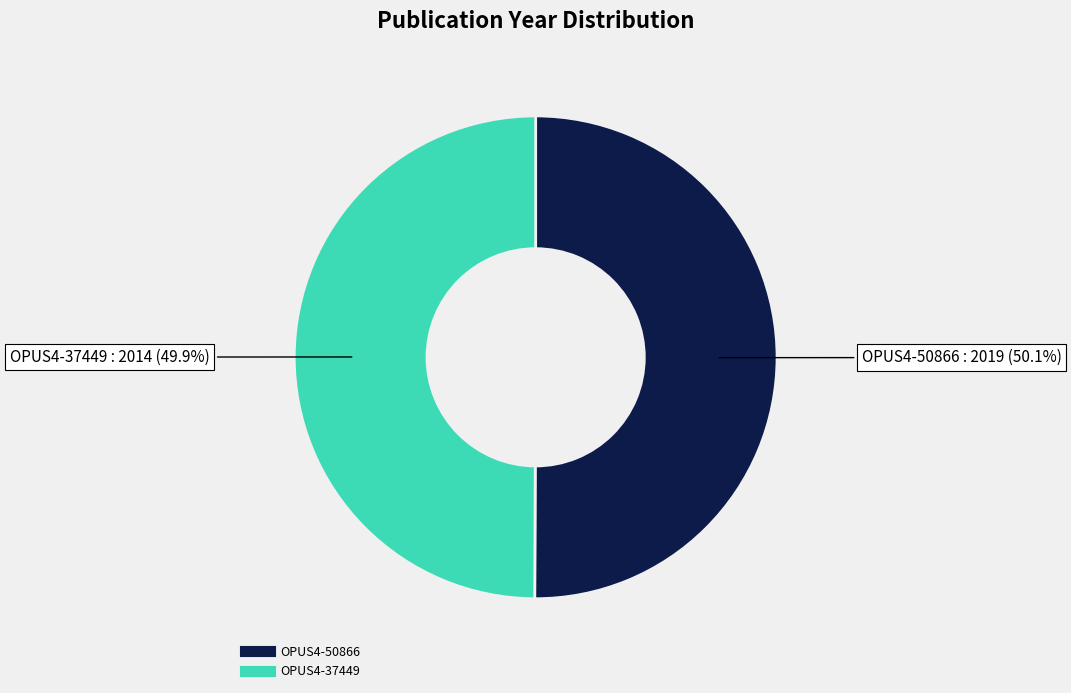

Is the sum of OPUS4-50866 and OPUS4-37449 greater than half?

Yes